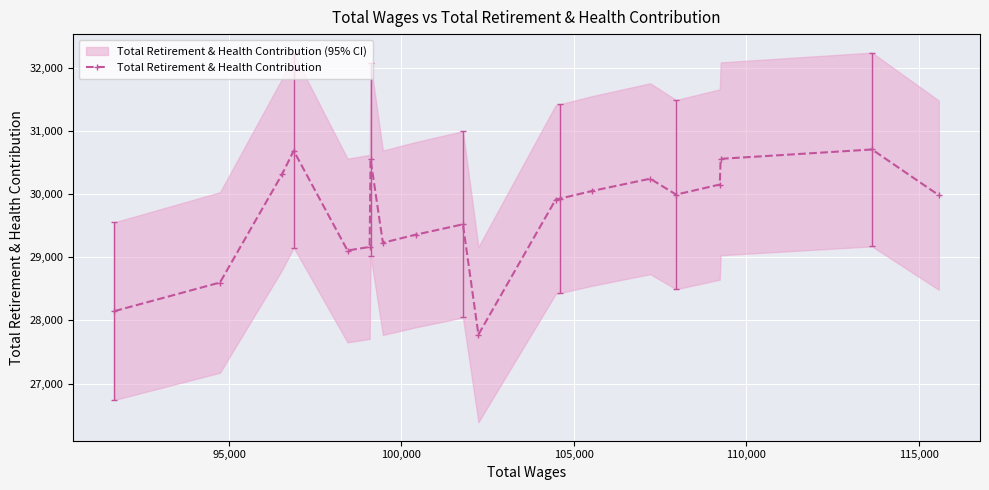

Reading left to right, extract all data points from this chart.

28148	28601	30317	30689	29108	29165	30554	29231	29359	29523	27776	29915	29932	30053	30246	29994	30154	30561	30709	29985